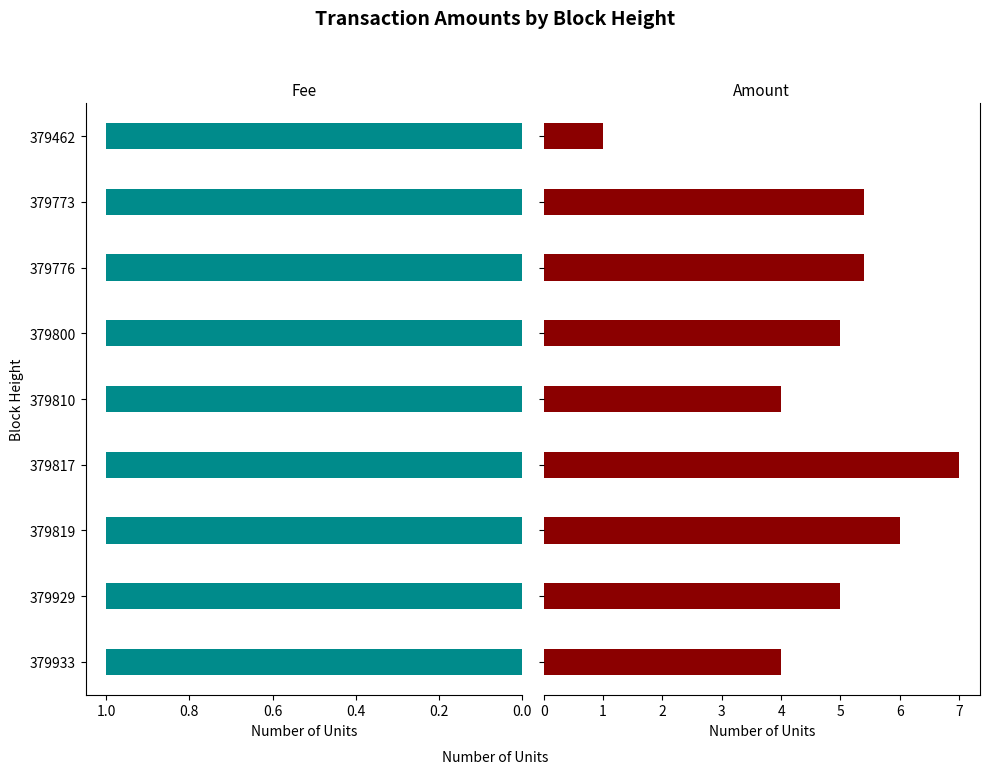

What is the total value across all series at 0.0?

4.4